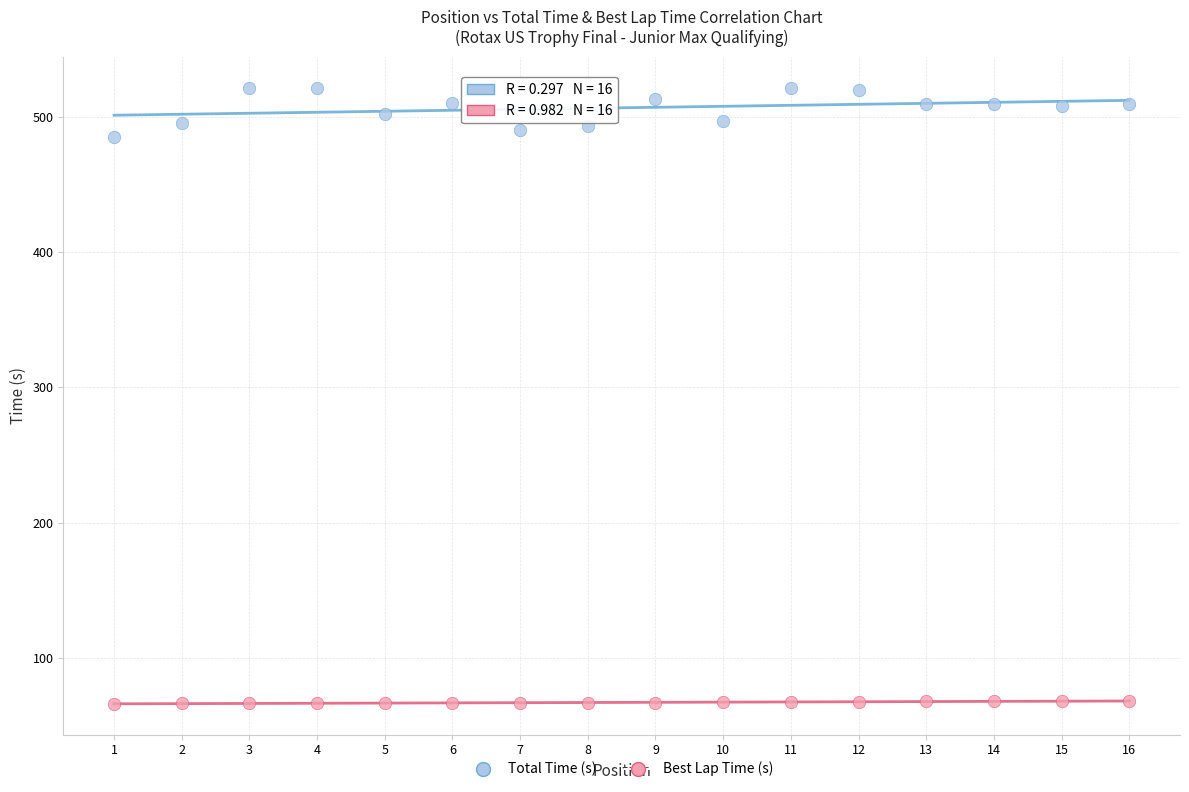

What are all the series names shown in the legend?

Total Time (s), Best Lap Time (s)